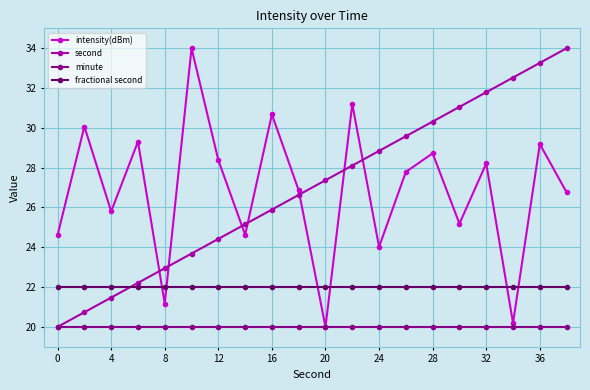

True or false: intensity(dBm) and fractional second cross at least once.

True